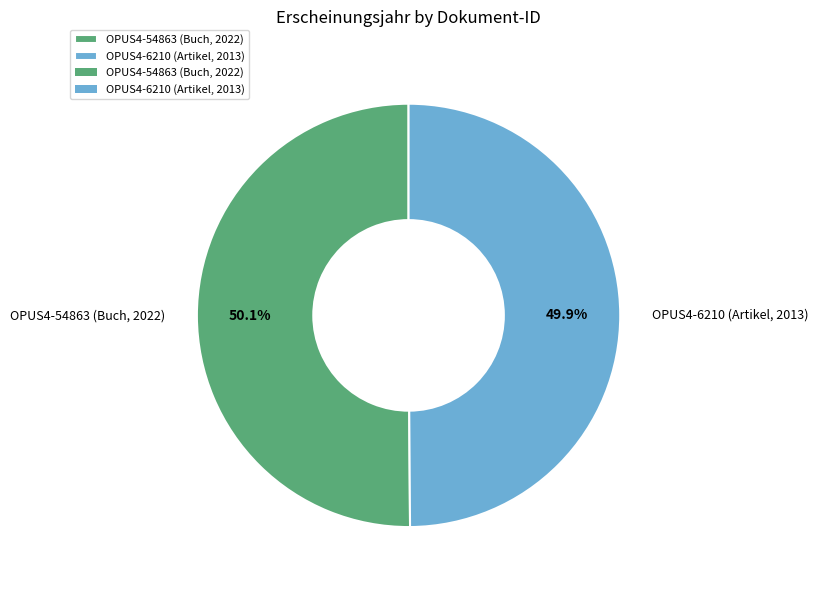

Approximately how many times larger is the value at OPUS4-6210 (Artikel, 2013) compared to OPUS4-54863 (Buch, 2022)?

1.0